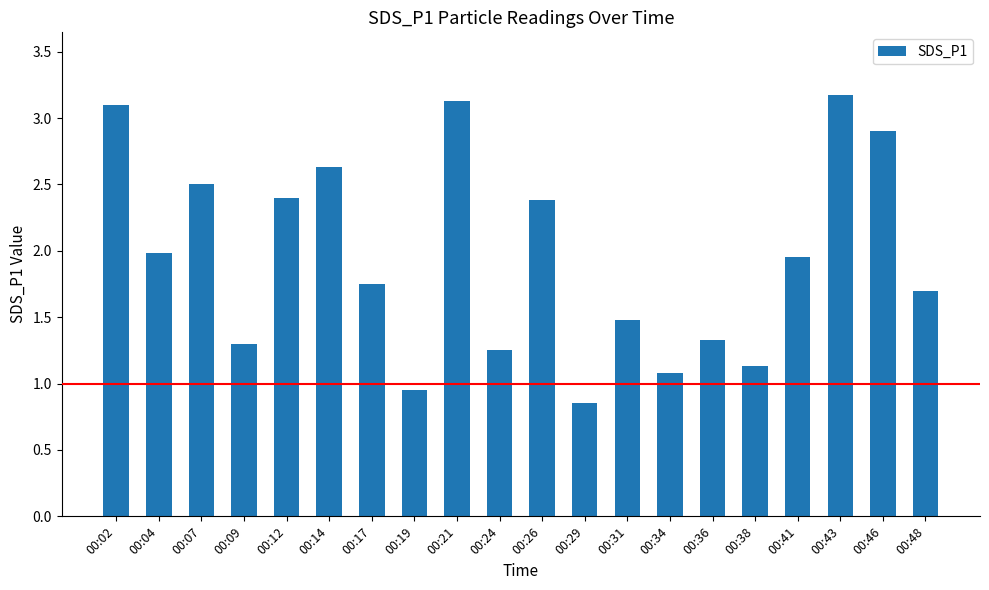

True or false: the data shows 4.2 at 00:12.

False